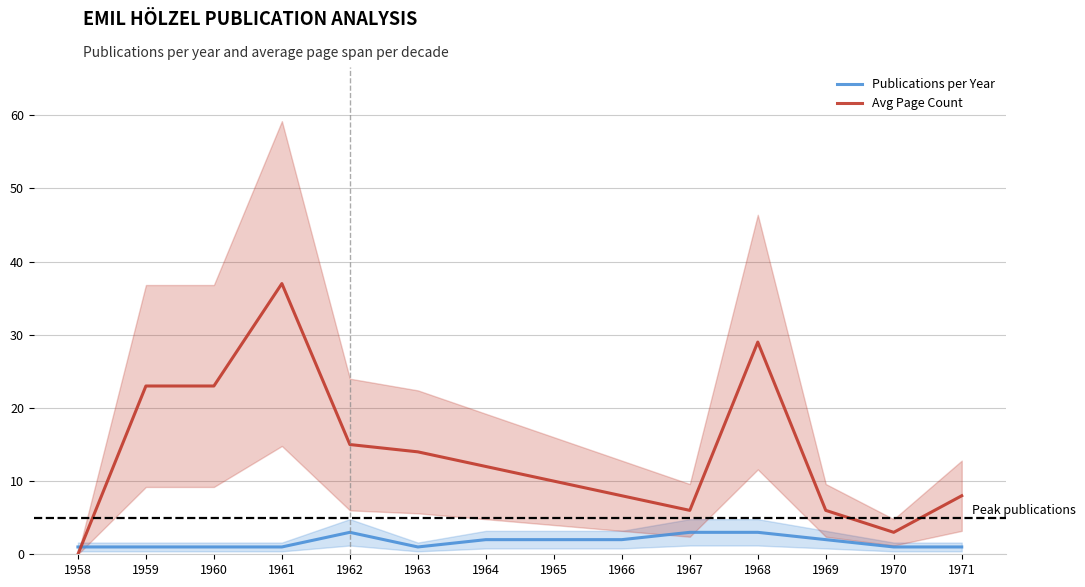

What is the value of the Avg Page Count point at the 10th from the left?

6